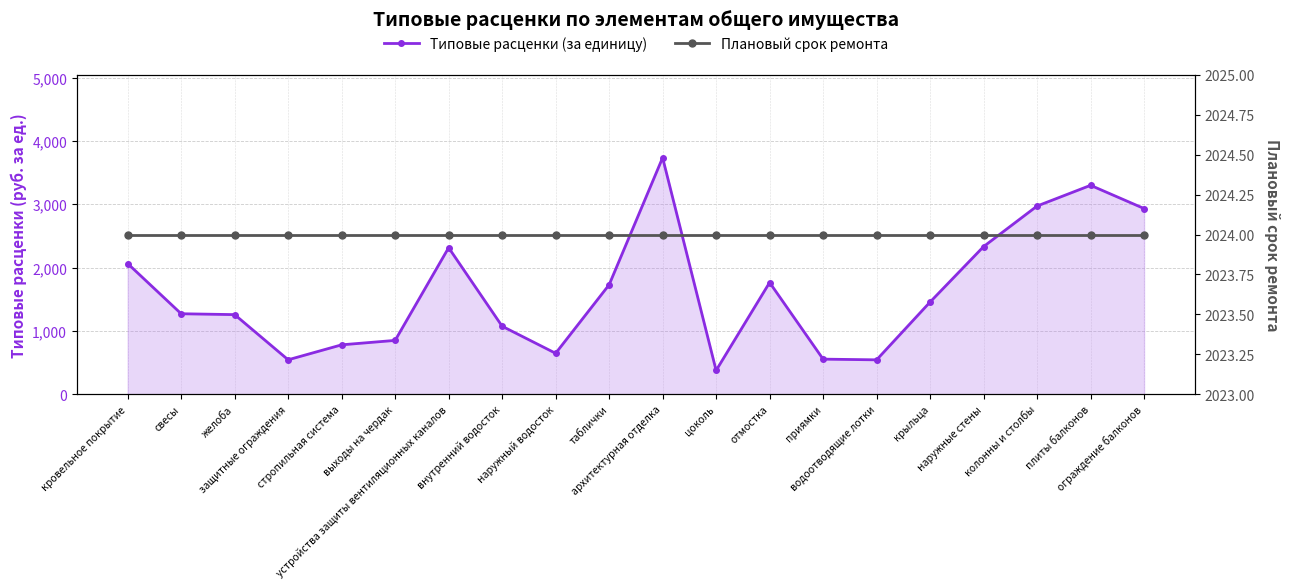

True or false: Типовые расценки (за единицу) has more than 2 interior local peaks.

True